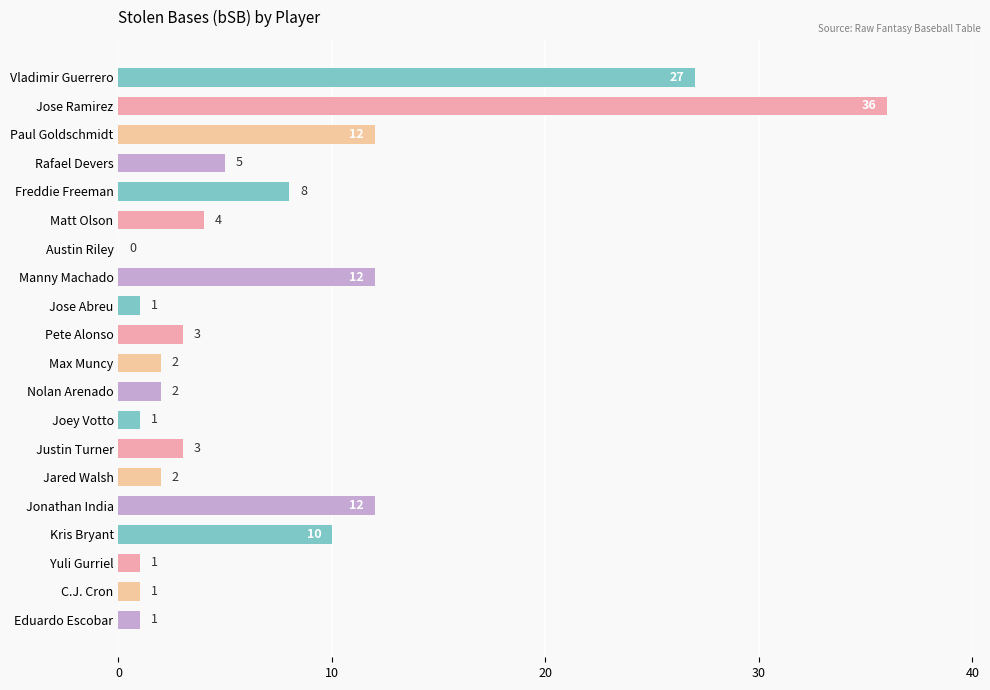

What is the sum of the values at Kris Bryant and Nolan Arenado?

12